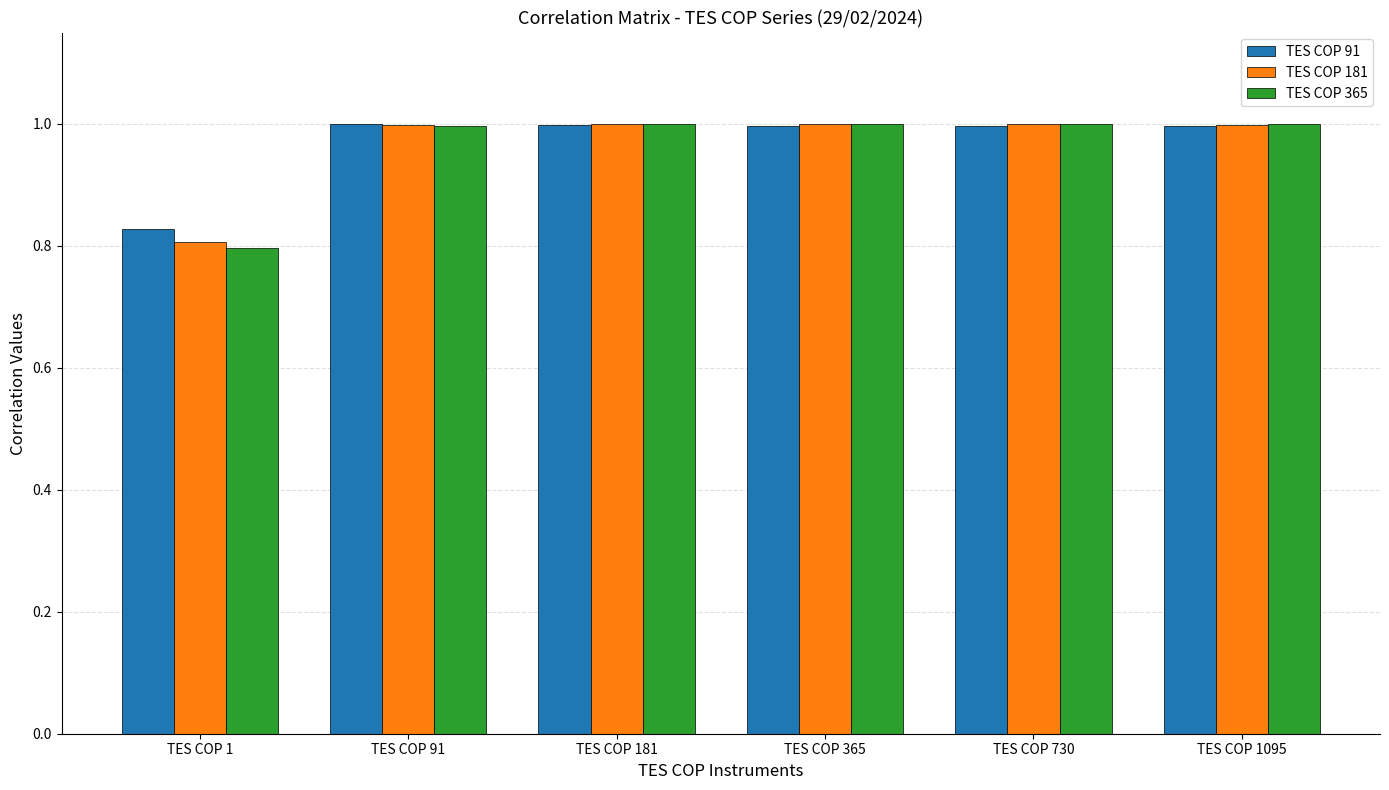

At how many categories does at least one series exceed 0?

6